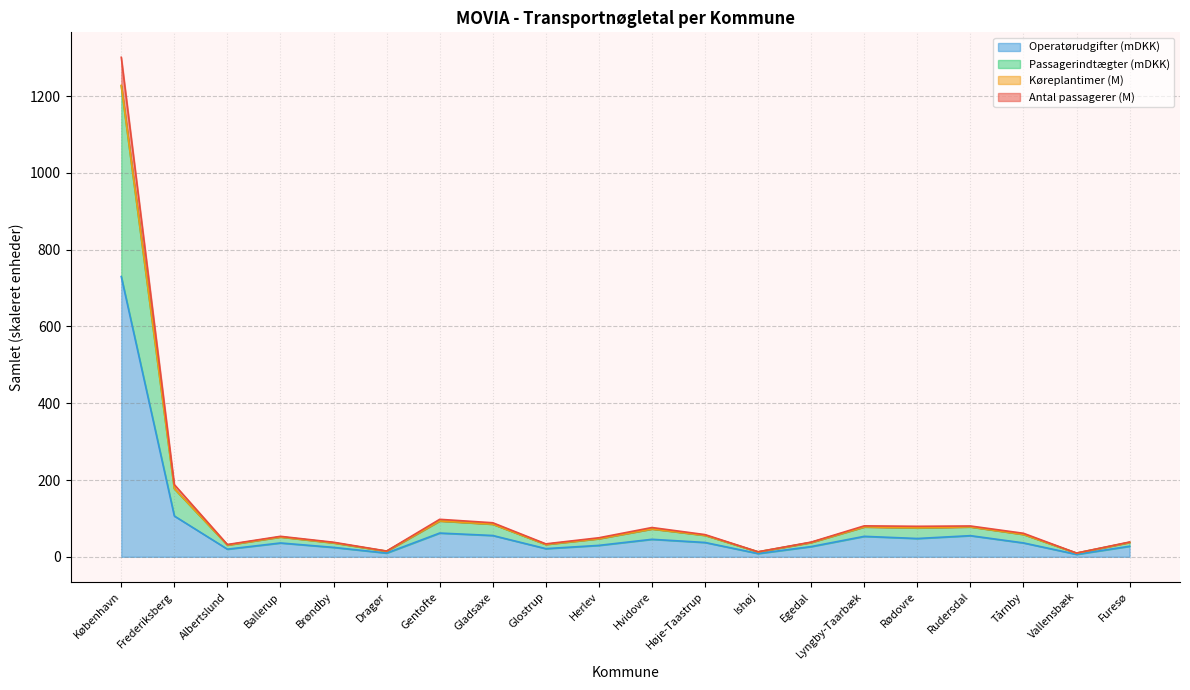

True or false: Antal passagerer and Køreplantimer cross at least once.

False